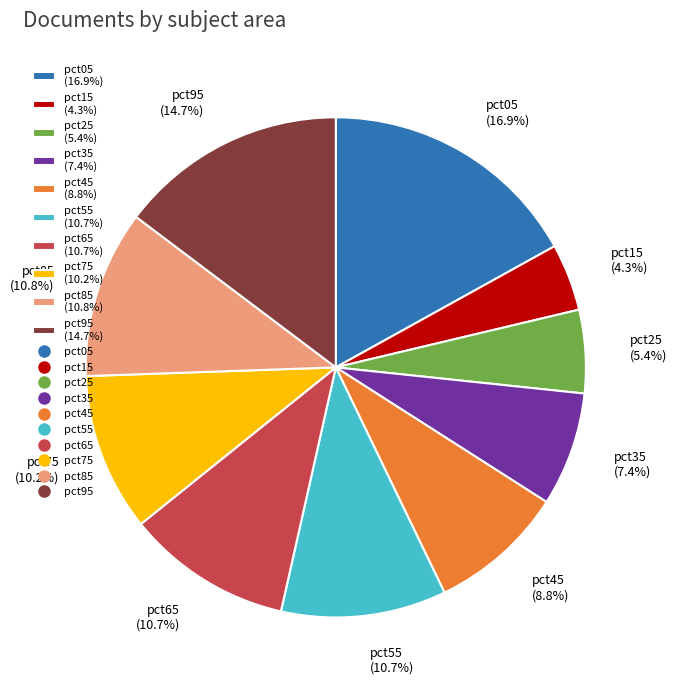

True or false: pct35 accounts for 7% of the total.

True